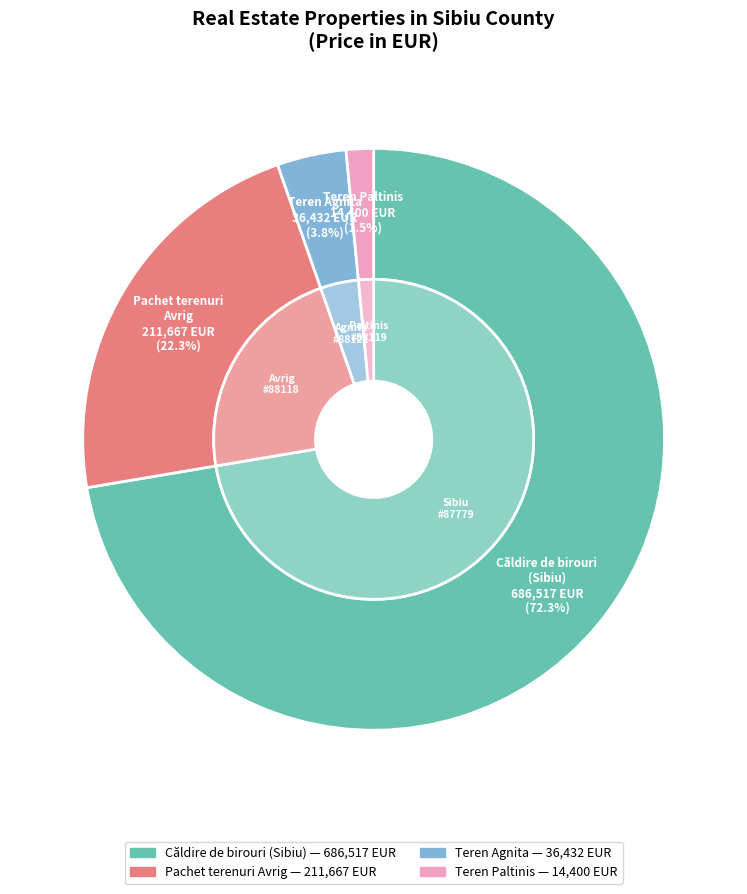

Which category has the biggest portion of the pie?

Căldire de birouri
(Sibiu)